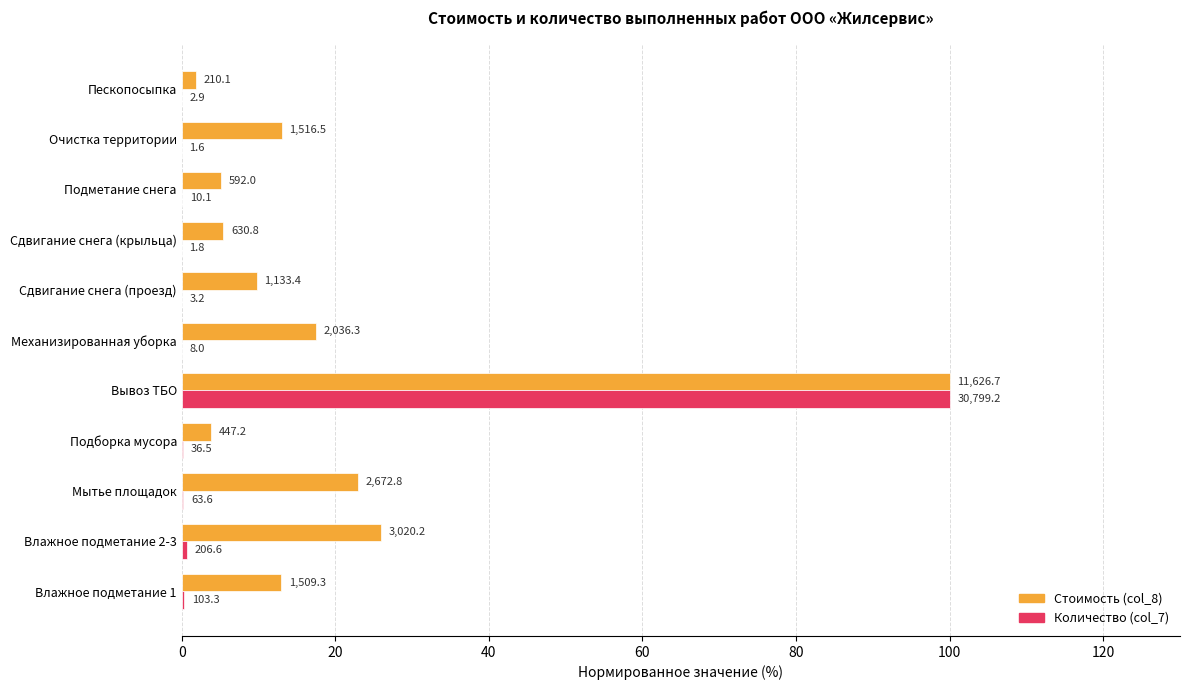

List the series in order of their overall mean, highest first.

Стоимость (col_8), Количество (col_7)